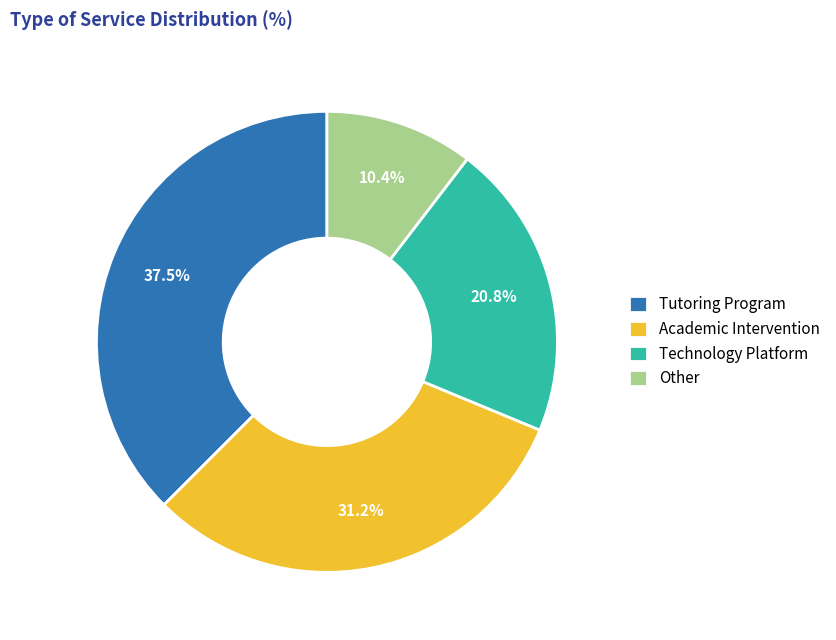

Combined, do Academic Intervention and Other account for over 50%?

No